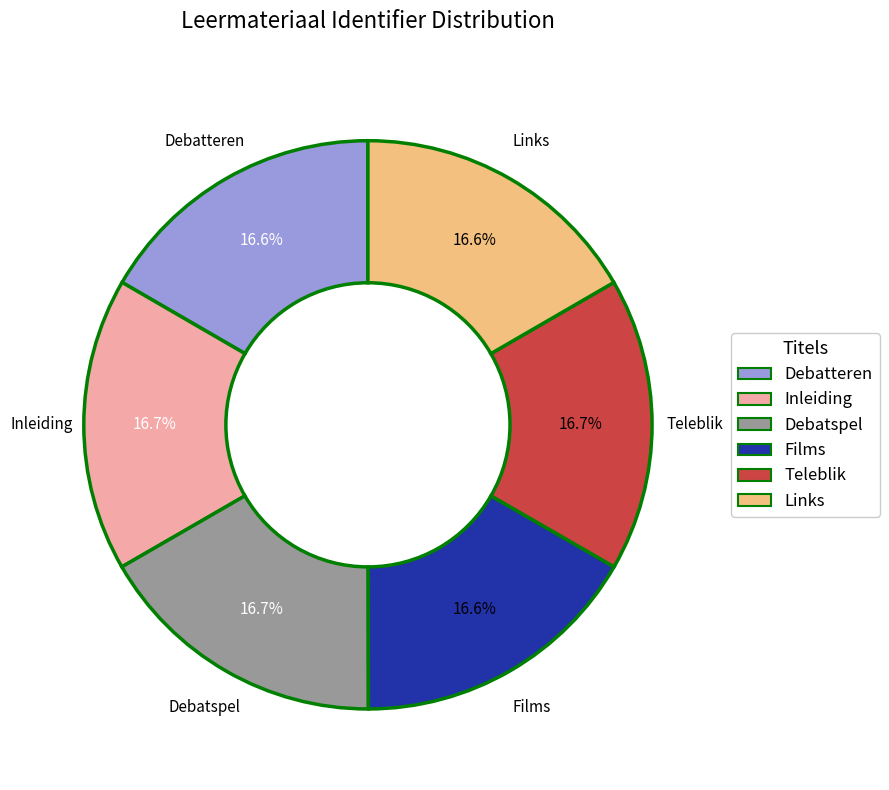

To the nearest percent, what percentage of the pie is Inleiding?

17%